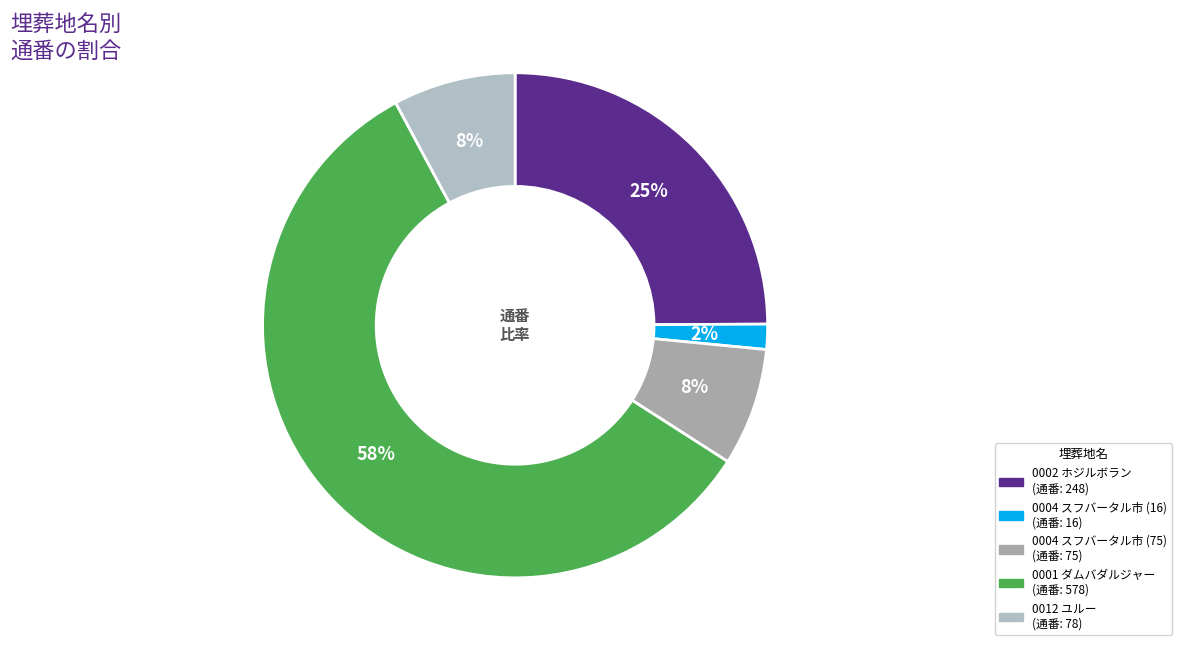

To the nearest percent, what is the combined percentage of 0004 スフバータル市 (16) and 0002 ホジルボラン?

27%